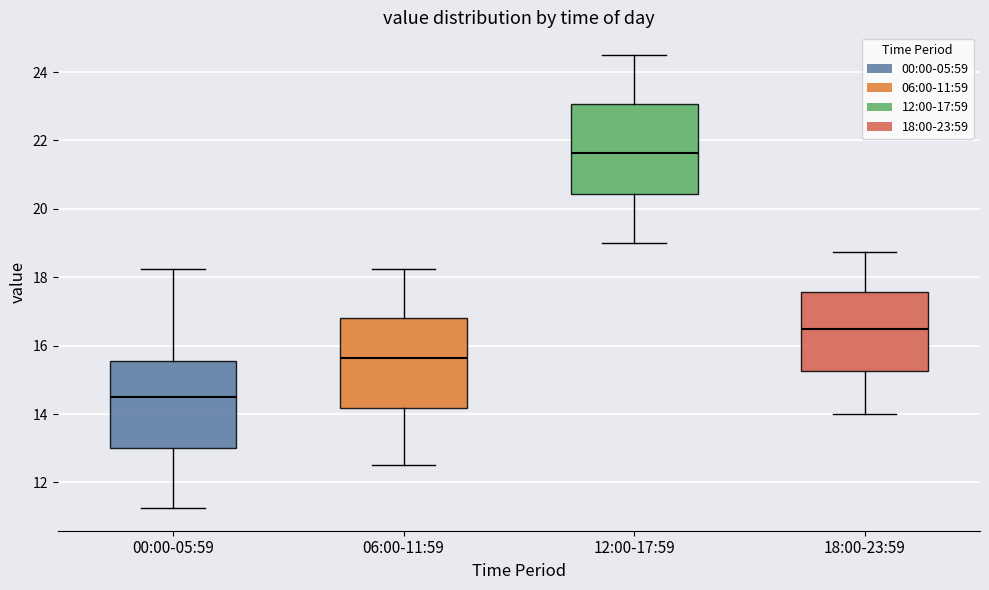

Reading left to right, transcribe this box plot: for each box, give where its median line is, the range the box spans, and where its two whiskers end, as read against the y-axis. The values are not printed on the chart, so give them approximately, as read against the axis.

00:00-05:59: median 14.6, box 13.0 to 15.6, whiskers 11.2 to 18.2
06:00-11:59: median 15.6, box 14.2 to 16.8, whiskers 12.6 to 18.2
12:00-17:59: median 21.6, box 20.4 to 23.0, whiskers 19.0 to 24.6
18:00-23:59: median 16.6, box 15.2 to 17.6, whiskers 14.0 to 18.8